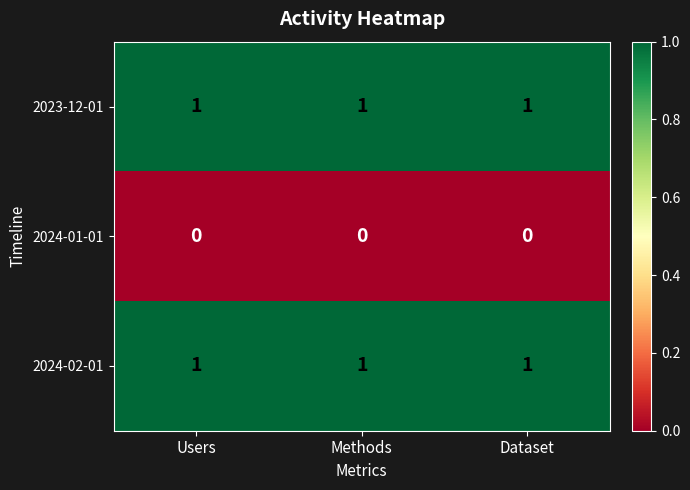

True or false: 2024-01-01 has a value of 0 at Dataset.

True